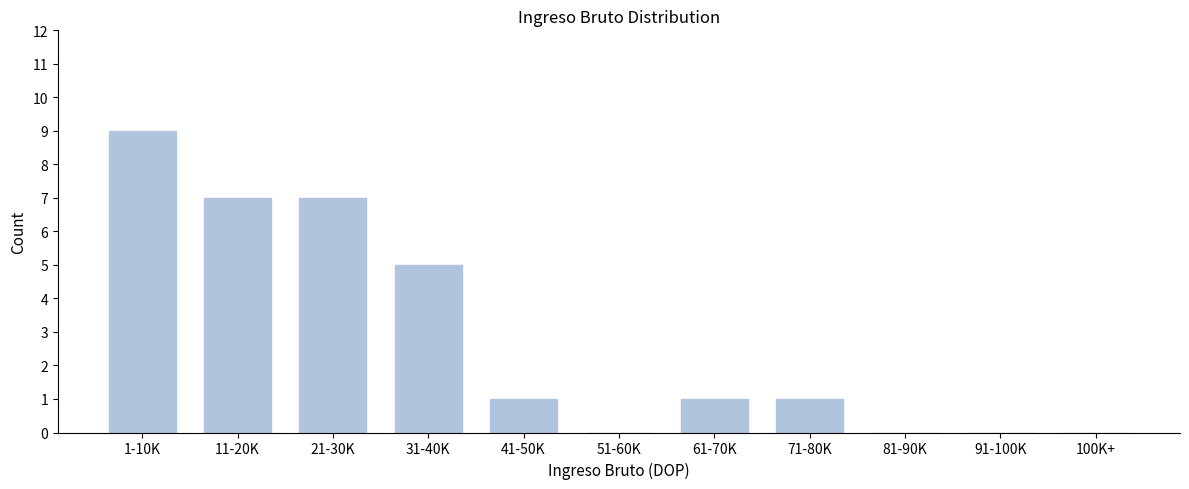

Reading right to left, what are all the values shown in this chart?

100K+=0	91-100K=0	81-90K=0	71-80K=1	61-70K=1	51-60K=0	41-50K=1	31-40K=5	21-30K=7	11-20K=7	1-10K=9